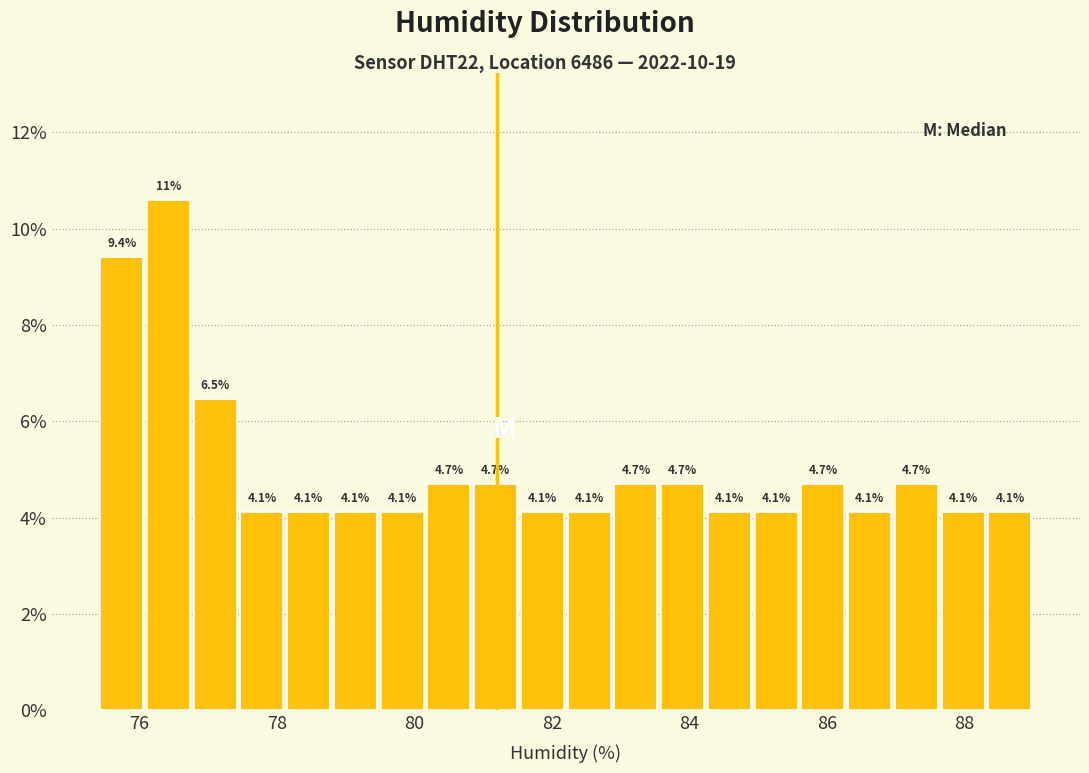

Read against the x-axis, roughly where is the centre of the tallest bar?

76.4